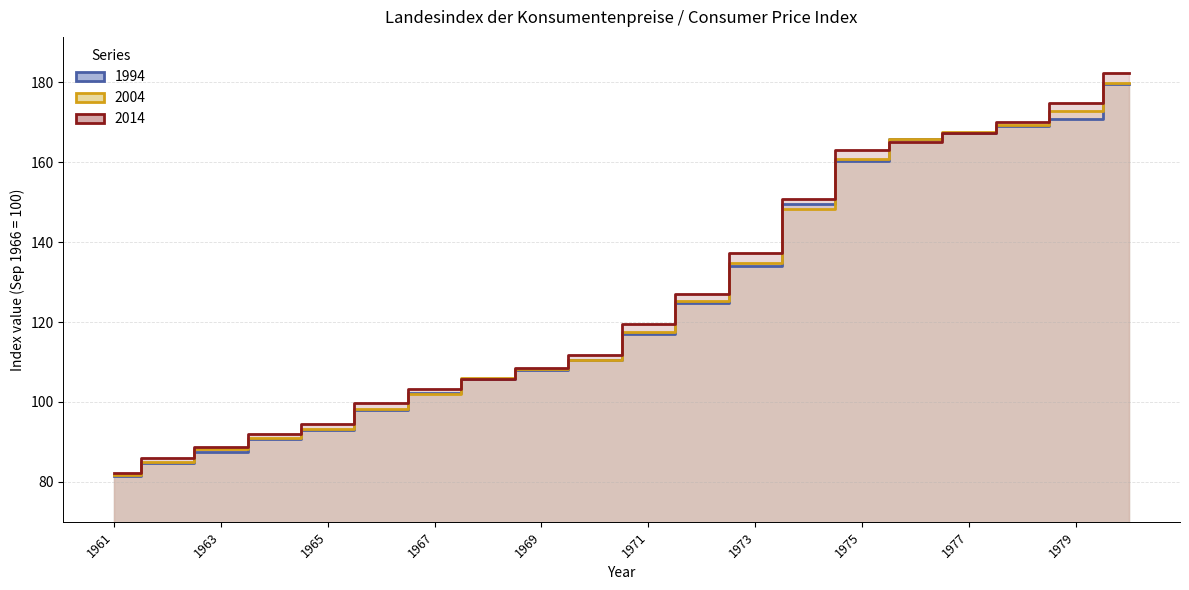

What is the sum of all 1994 values?

2500.8